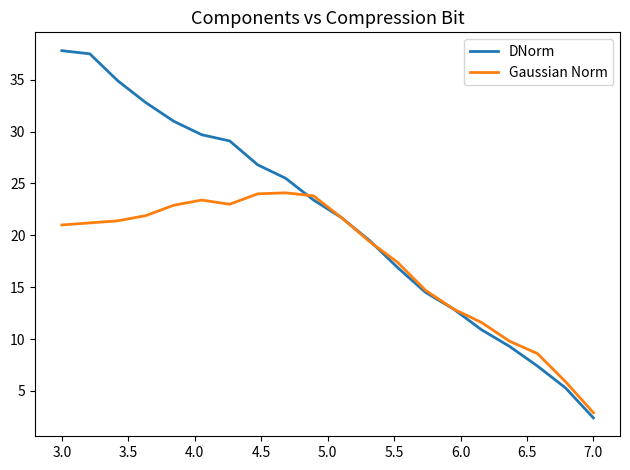

Which series has the largest range (max minus min)?

DNorm